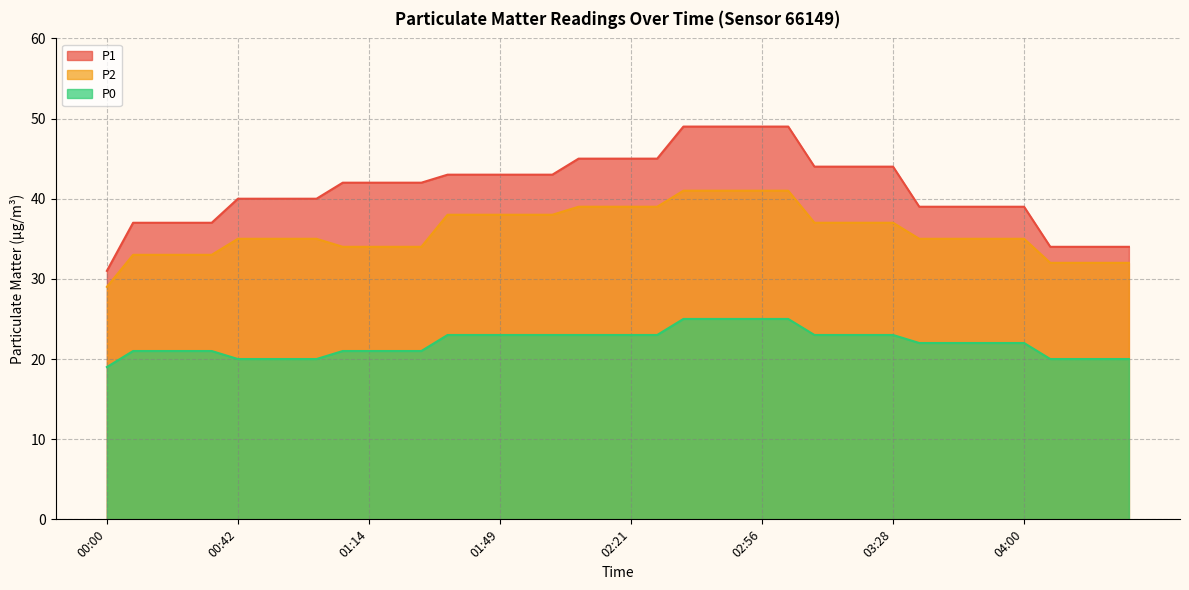

Where does the P0 series first go above 22?

01:35